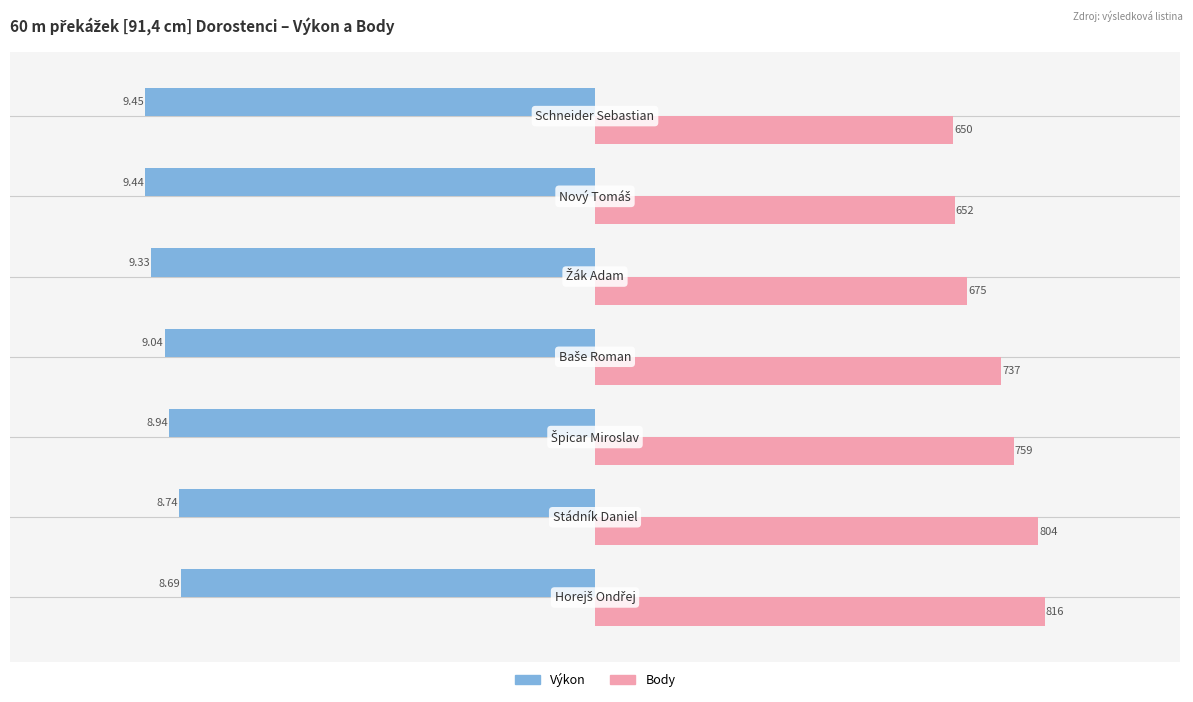

Rank the series by their average value, from highest to lowest.

Body, Výkon